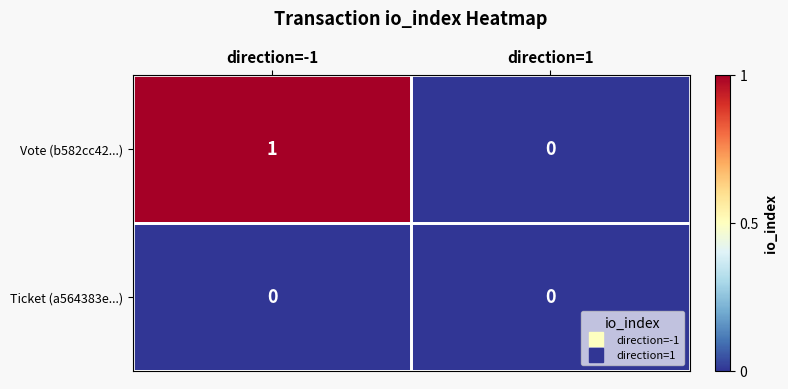

Which series has the largest total across all categories?

Vote (b582cc42...)